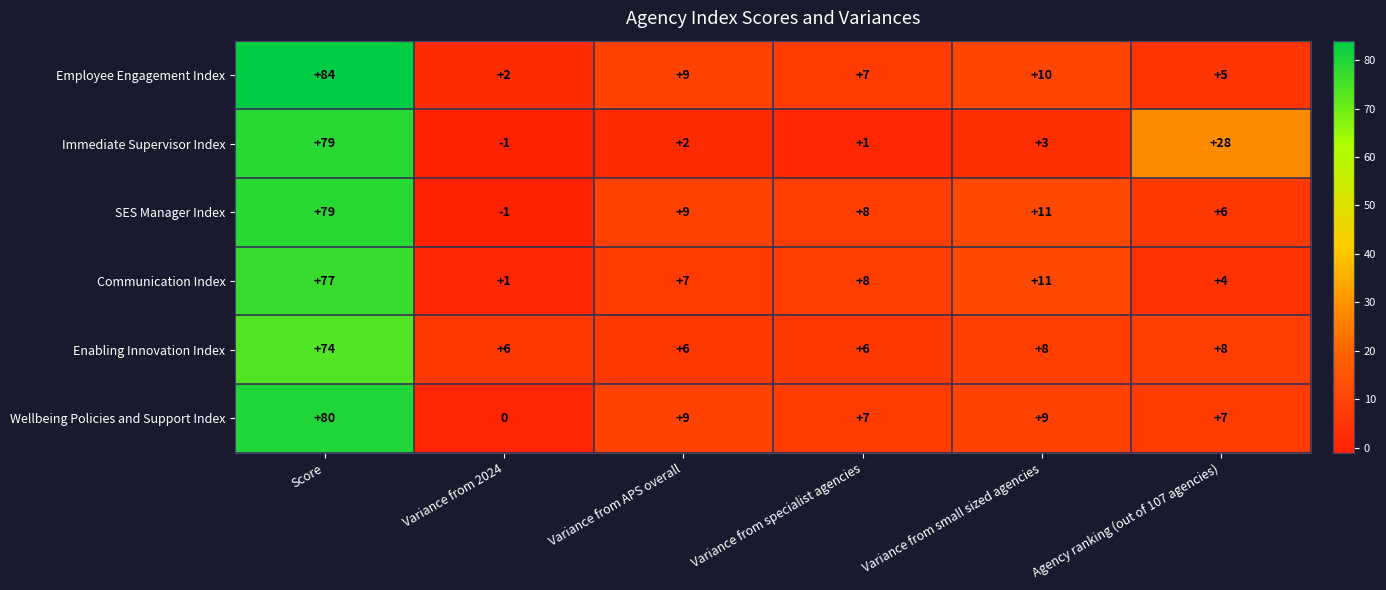

Count the number of categories in the chart.

6